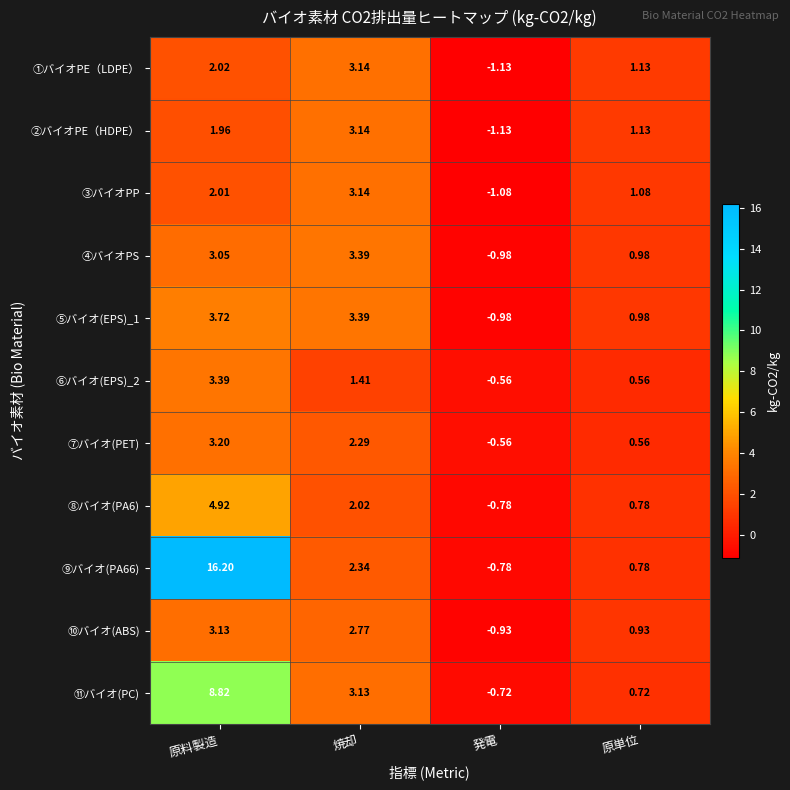

Where is ⑧バイオ(PA6) nearest to the value 2?

焼却